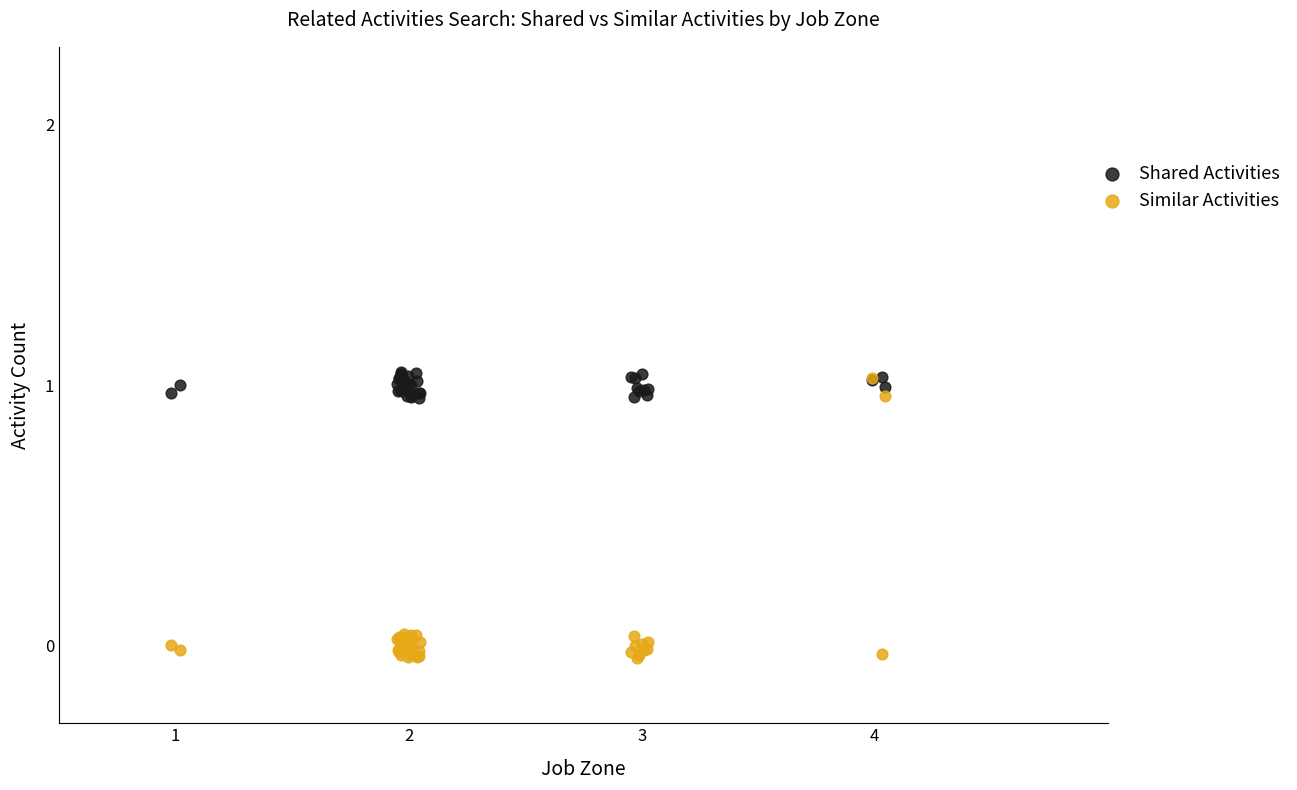

What are all the series names shown in the legend?

Shared Activities, Similar Activities